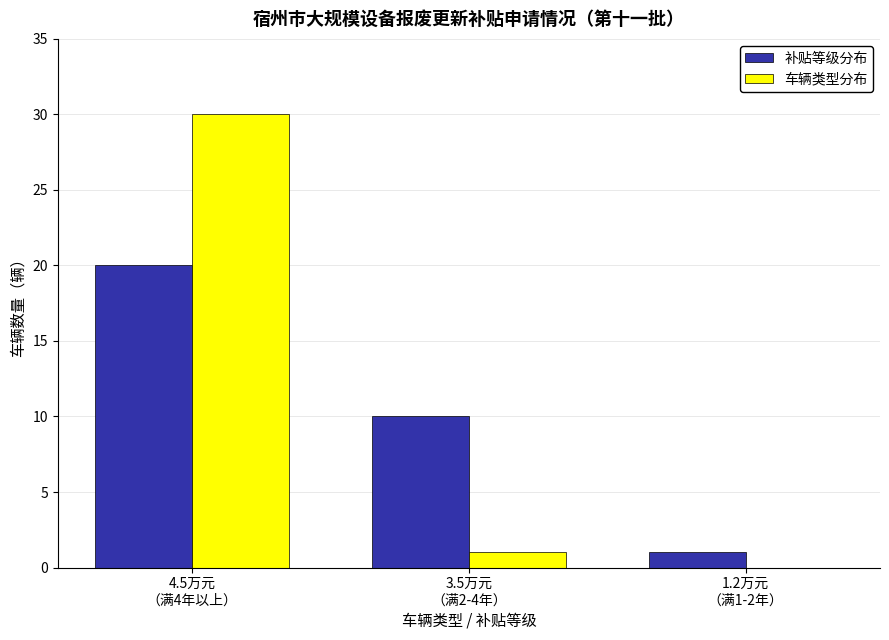

Reading left to right, what are all the values shown in this chart?

补贴等级分布: 4.5万元
（满4年以上）=20	3.5万元
（满2-4年）=10	1.2万元
（满1-2年）=1
车辆类型分布: 4.5万元
（满4年以上）=30	3.5万元
（满2-4年）=1	1.2万元
（满1-2年）=0